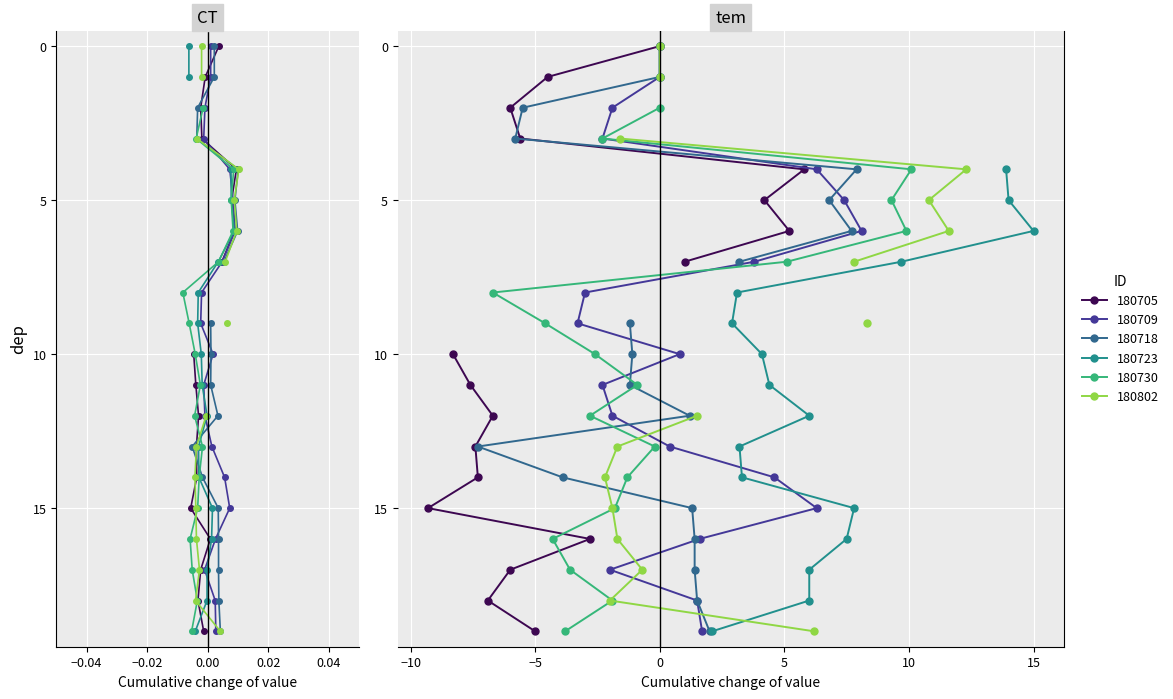

True or false: col_11 has more than 2 points higher than both neighbors.

False